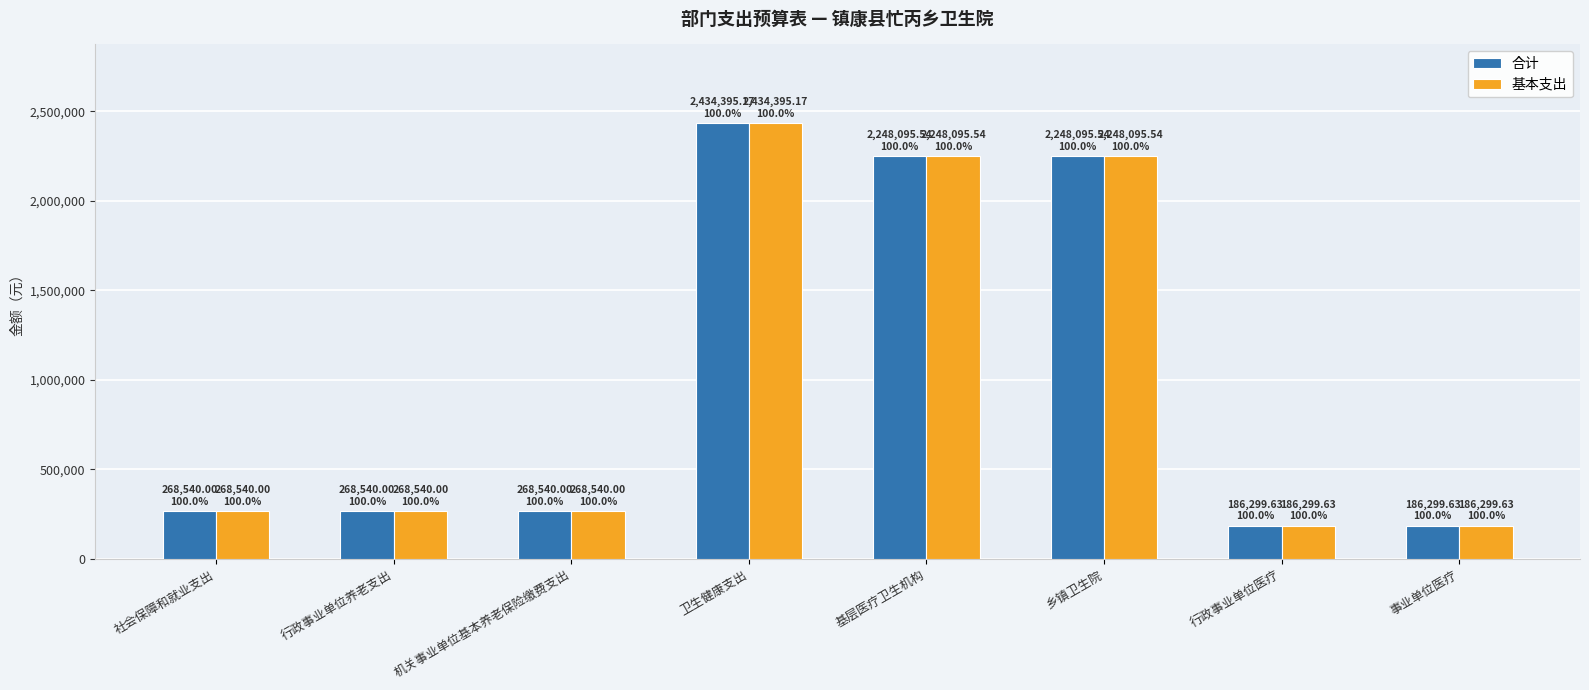

How many series are shown in this chart?

2